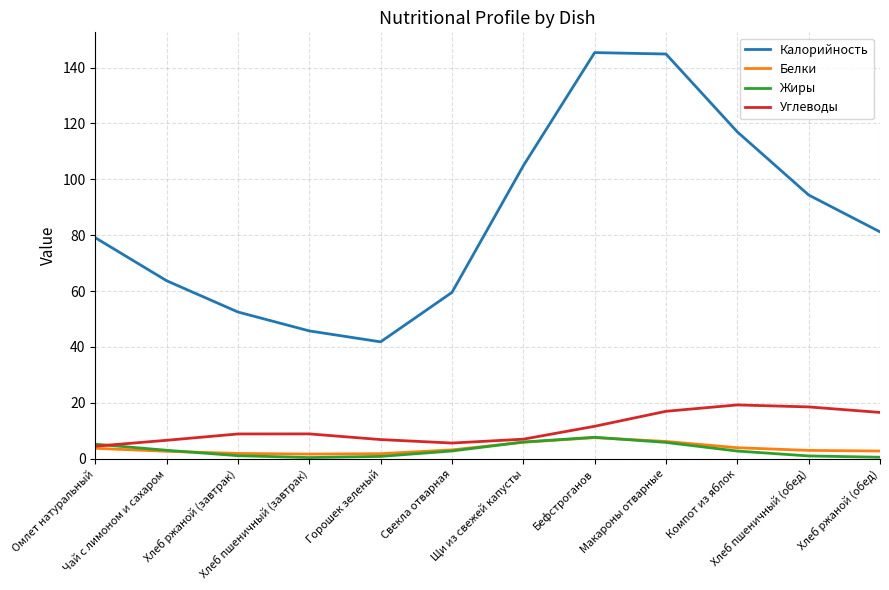

What are all the series names shown in the legend?

Калорийность, Белки, Жиры, Углеводы